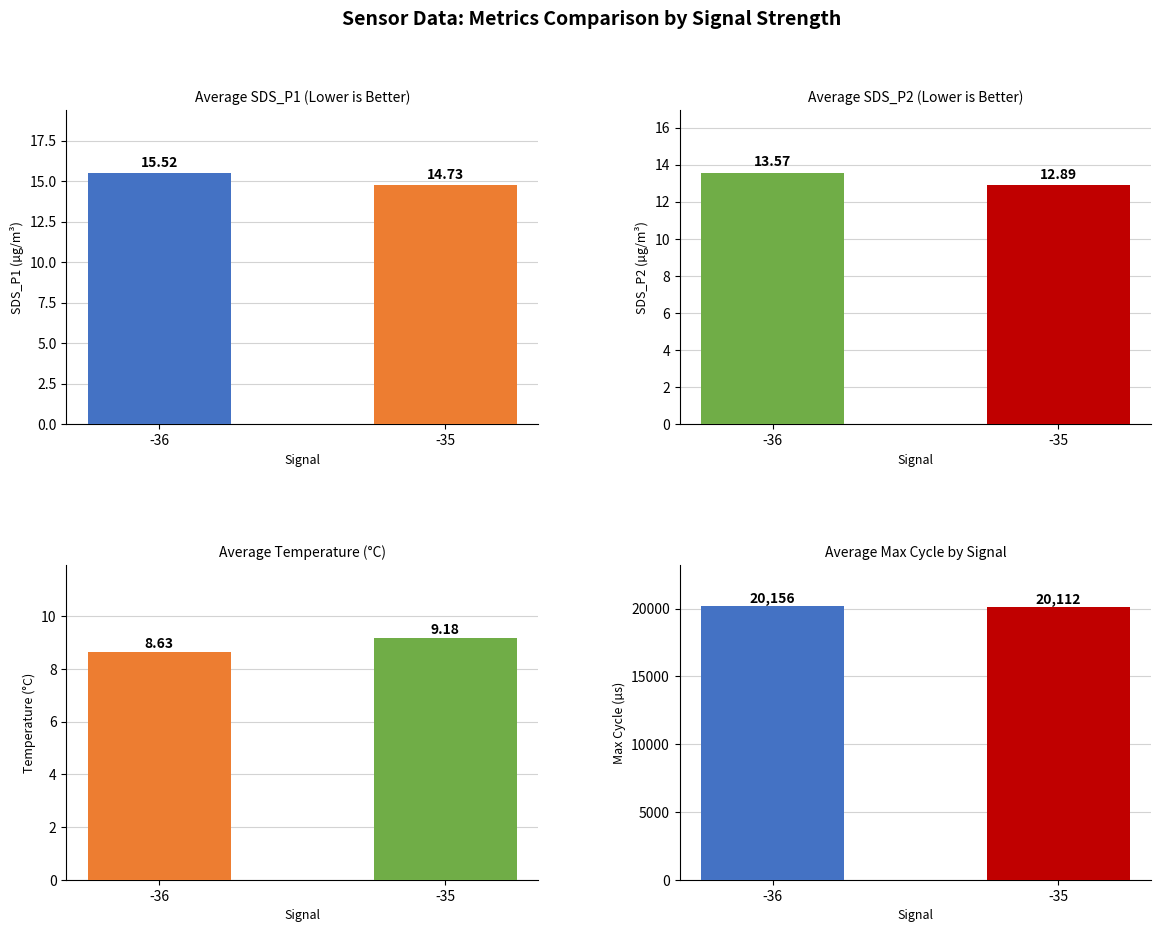

Which category has the lowest value in the Avg Max_cycle series?

-35